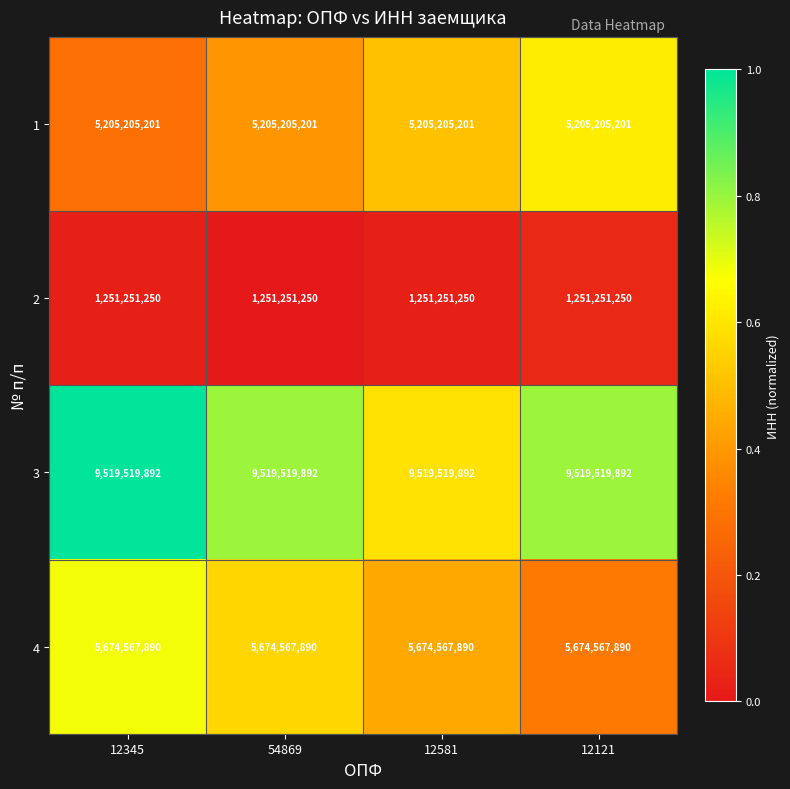

What is the difference between the highest and lowest values at 12581?

8268268642